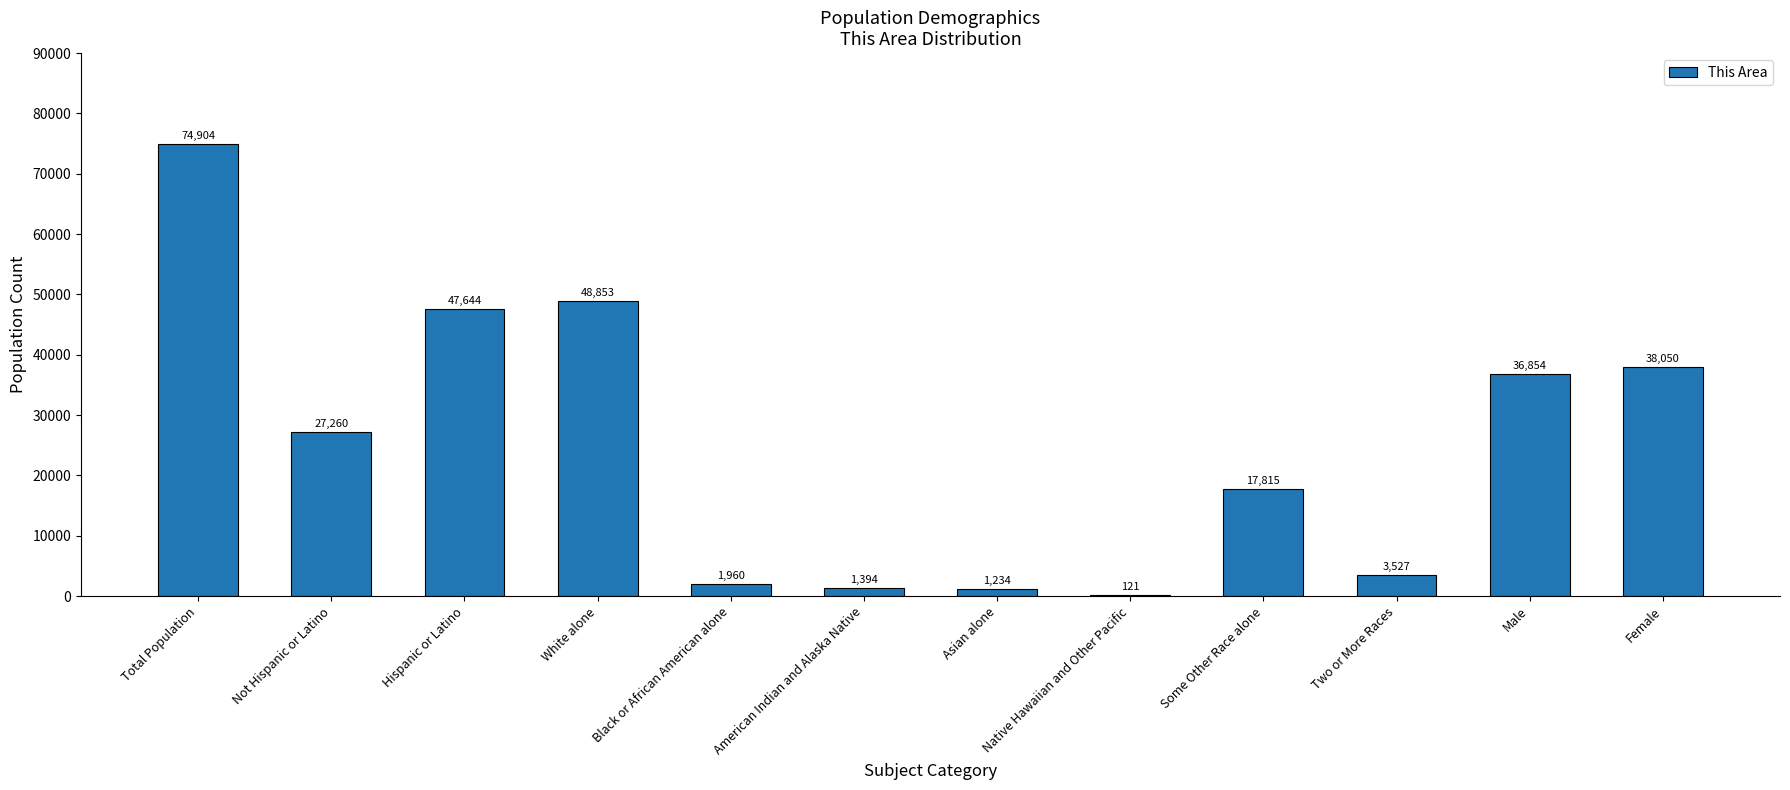

True or false: the data shows 68629 at Hispanic or Latino.

False